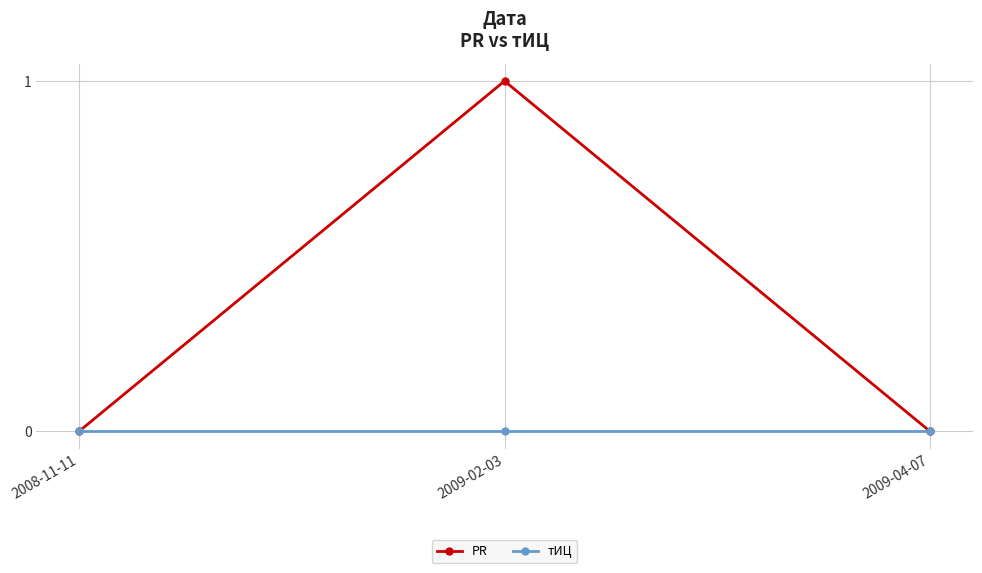

Rank the series by their maximum value, from lowest to highest.

тИЦ, PR